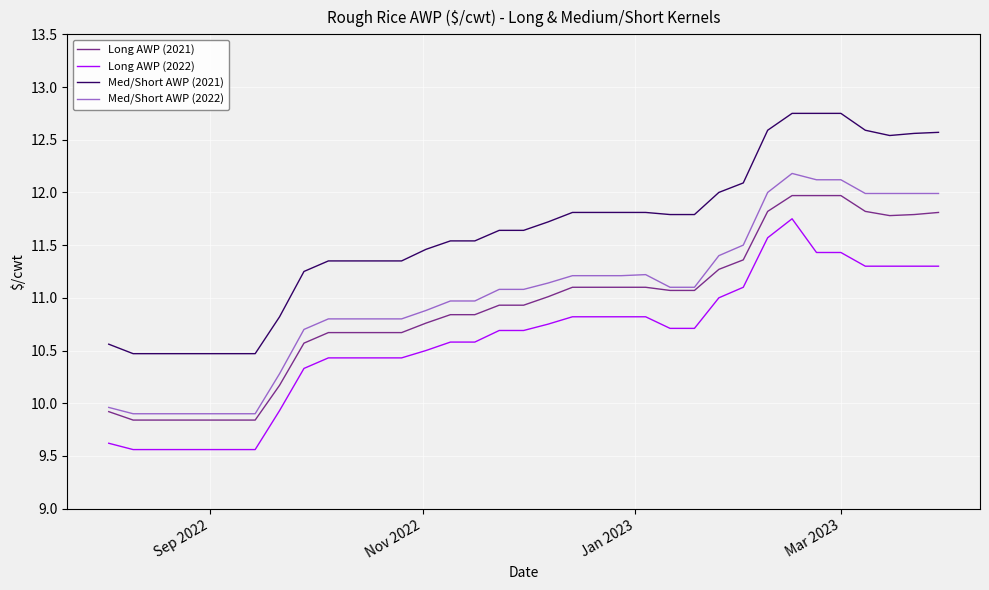

What is the sum of all Long AWP (2021) values?

381.8